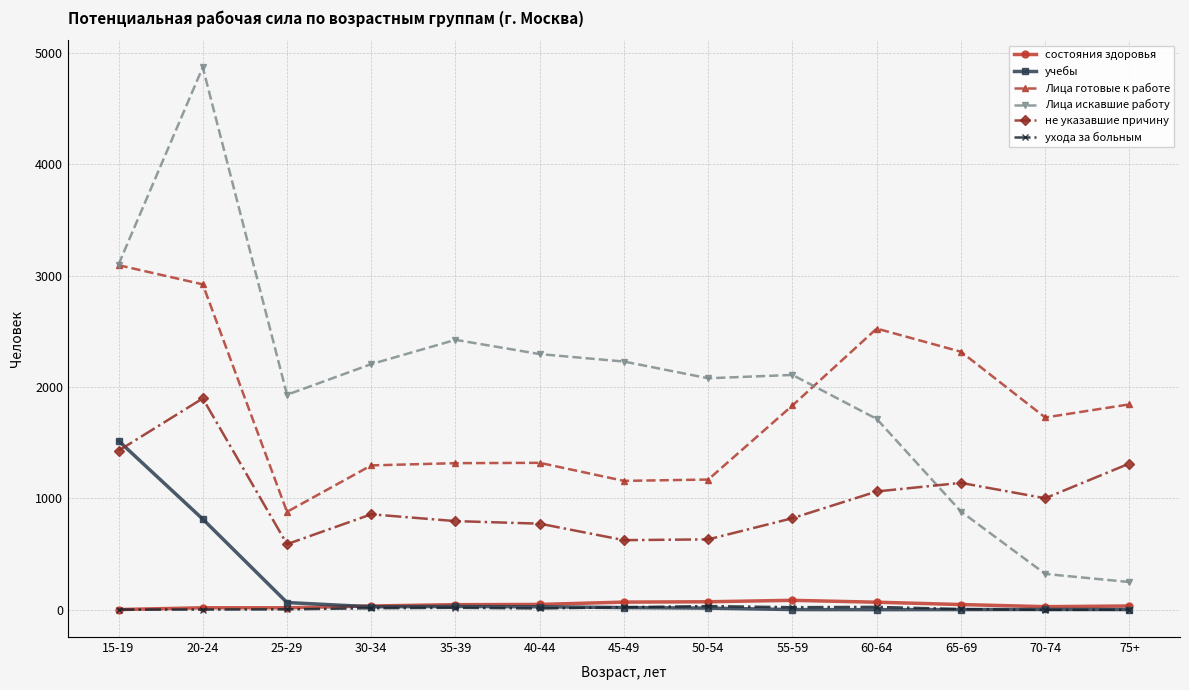

Rank the series by their maximum value, from highest to lowest.

Лица искавшие работу, Лица готовые к работе, не указавшие причину, учебы, состояния здоровья, ухода за больным